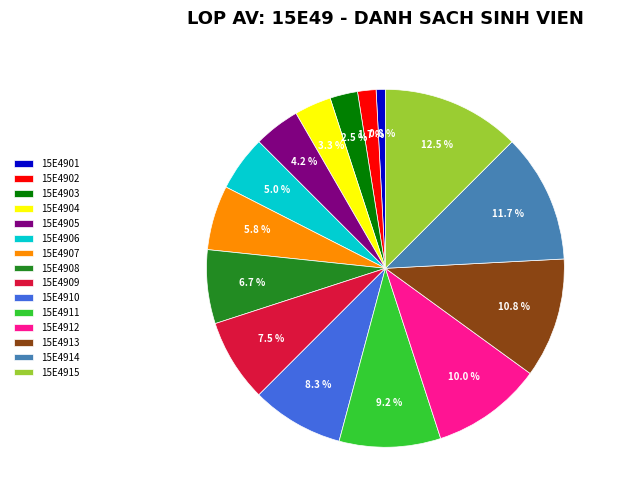

Approximately how many times larger is the value at 15E4908 compared to 15E4910?

0.8